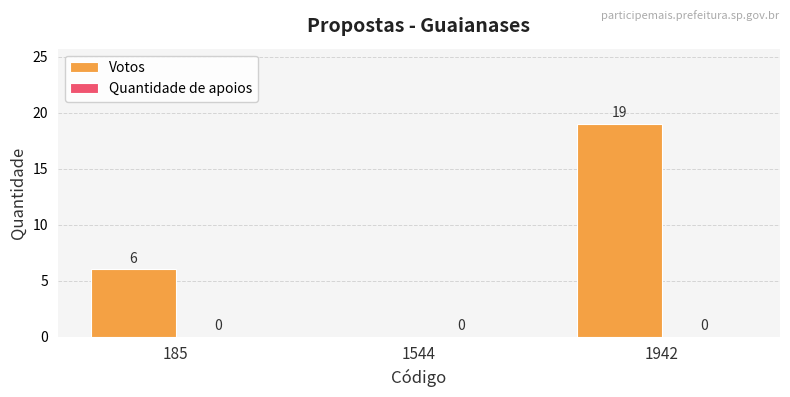

Which has a higher value, 1544 or 1942?

1942